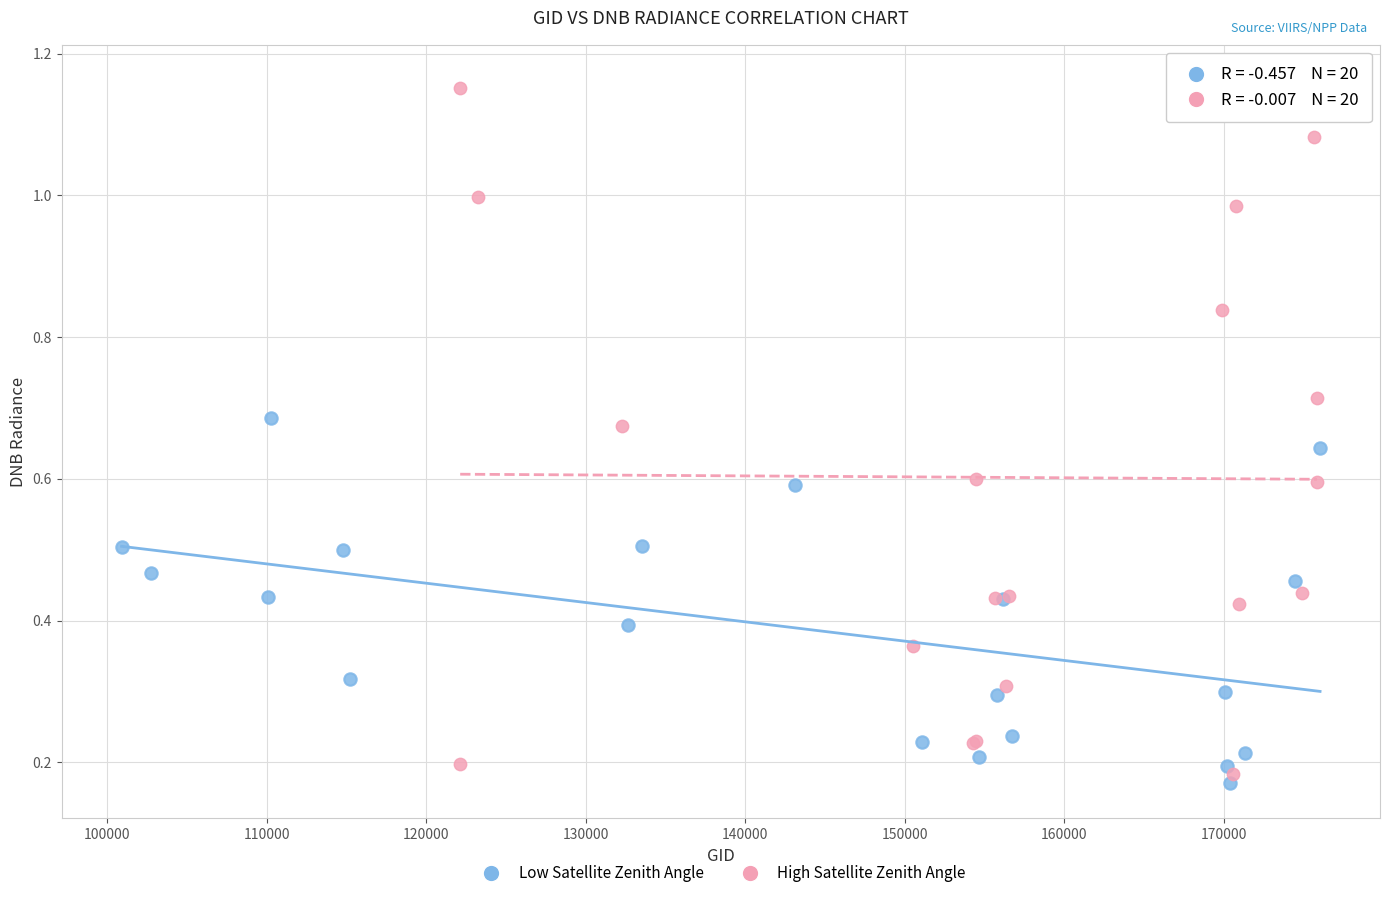

Which series contains the highest Y value?

High Satellite Zenith Angle